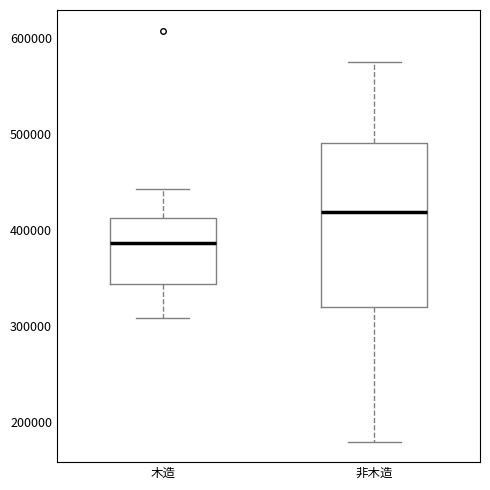

Where does the upper whisker of the box for 木造 end on the y-axis? The values are not printed on the chart, so give them approximately, as read against the axis.

440000